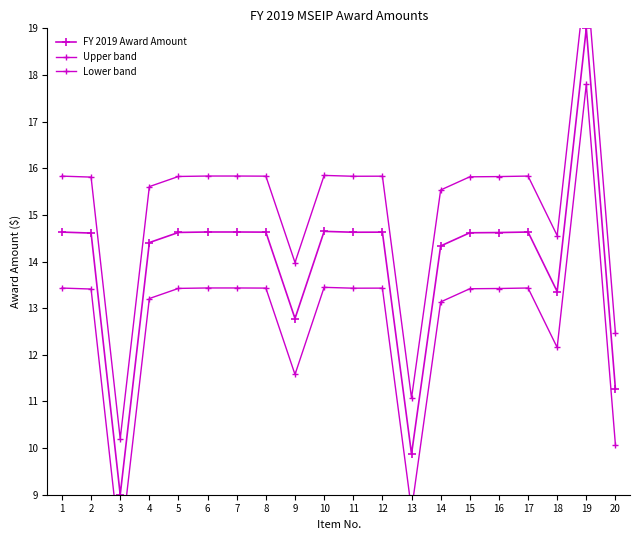

True or false: Upper band and FY 2019 Award Amount intersect in this chart.

False